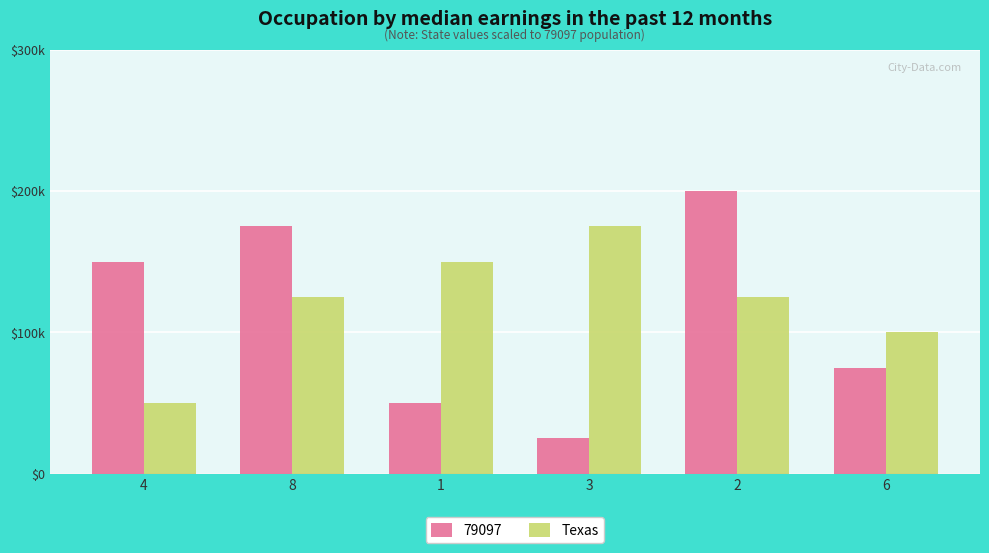

What is the label of the 5th bar from the right?

8